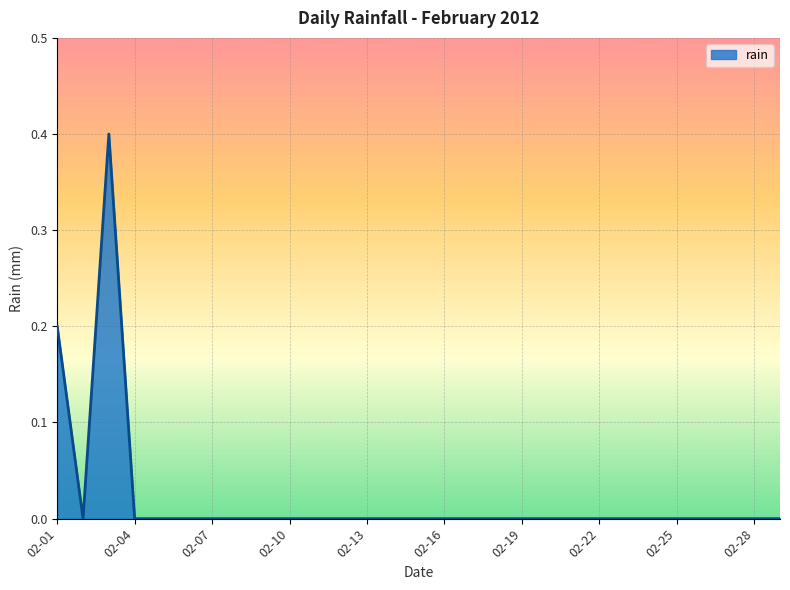

Reading left to right, what are all the values shown in this chart?

0.2	0.0	0.4	0.0	0.0	0.0	0.0	0.0	0.0	0.0	0.0	0.0	0.0	0.0	0.0	0.0	0.0	0.0	0.0	0.0	0.0	0.0	0.0	0.0	0.0	0.0	0.0	0.0	0.0